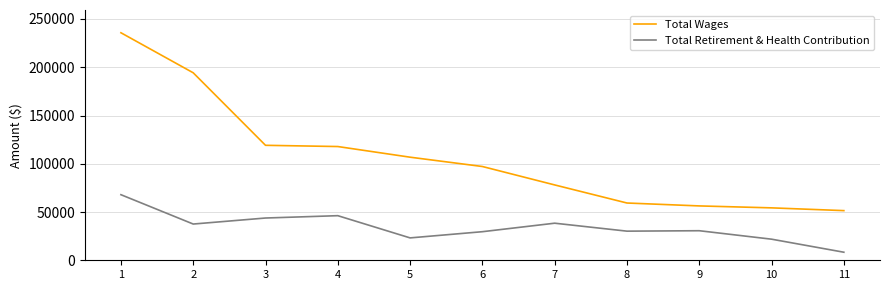

The value of Total Retirement & Health Contribution at 10 is 8557. True or false?

False